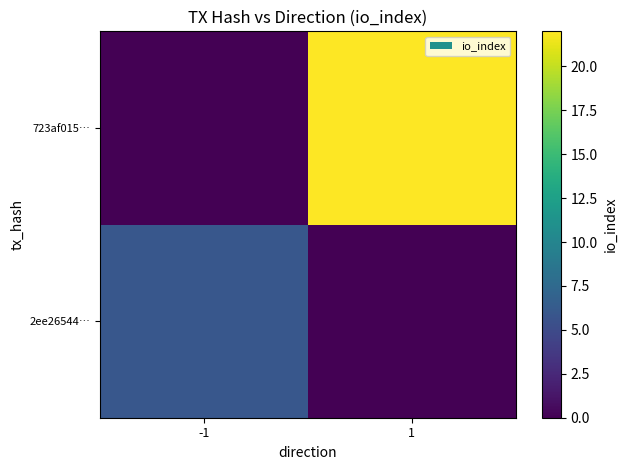

Count the number of categories in the chart.

2